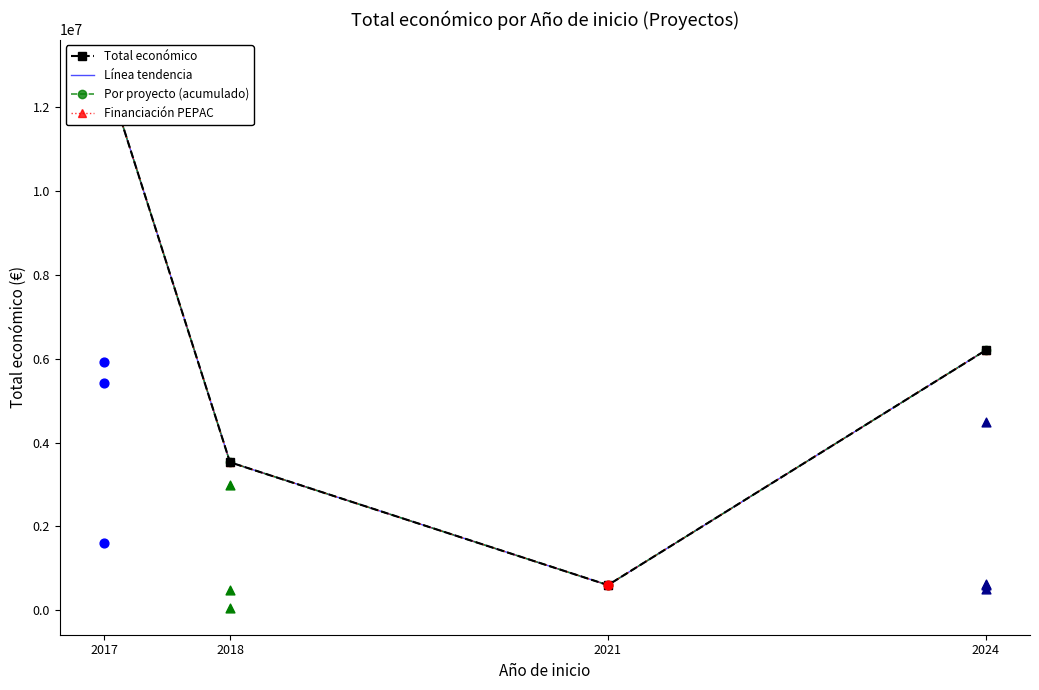

Which series contains the lowest Y value?

Total económico